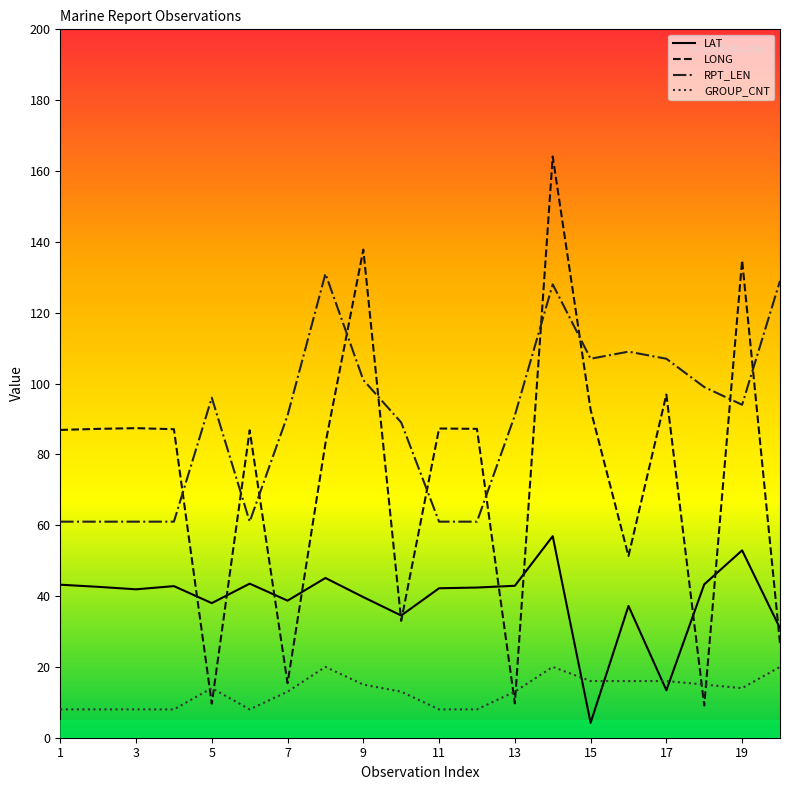

List the series in order of their overall mean, highest first.

RPT_LEN, LONG, LAT, GROUP_CNT